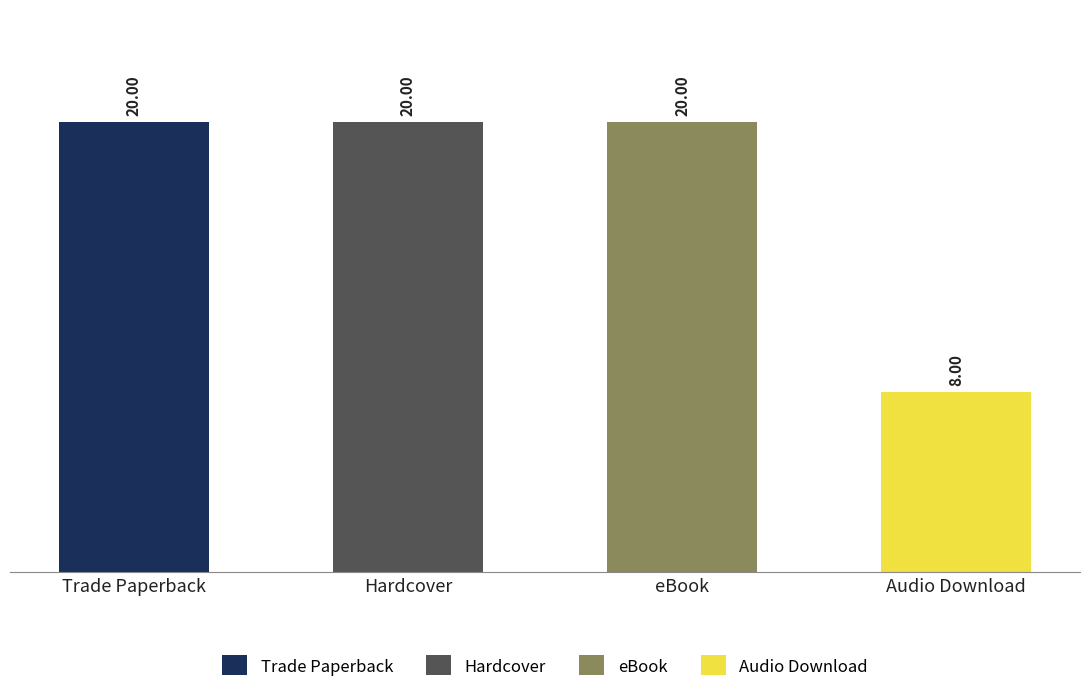

How many bars are there in each group?

4